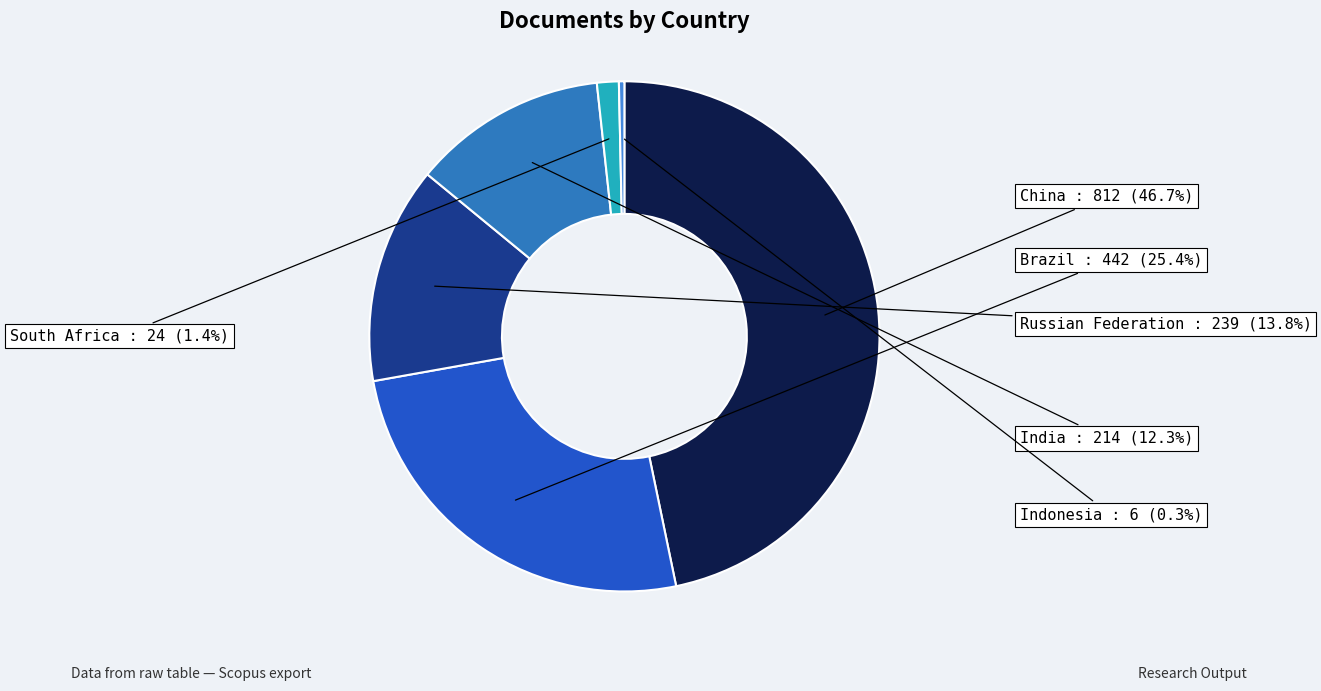

How many segments does this pie chart have?

6